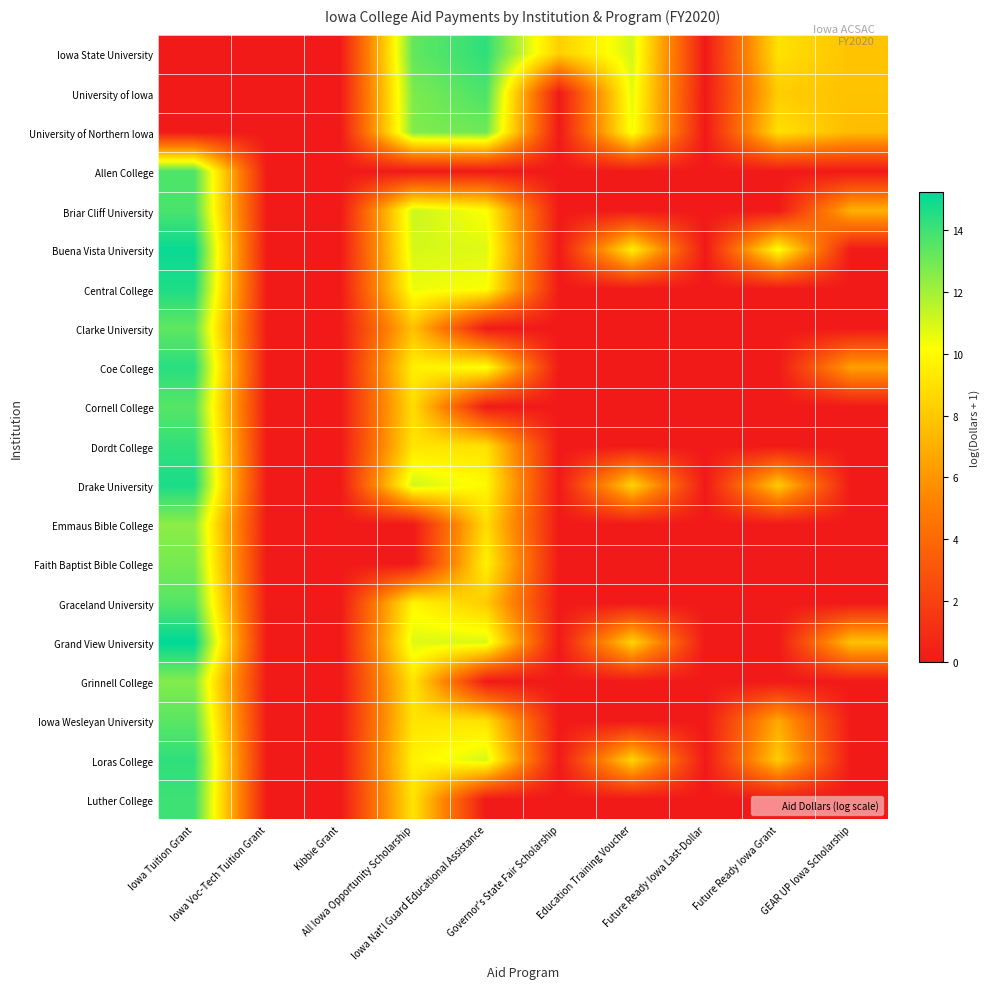

At which category is the sum across all series the highest?

Iowa Tuition Grant